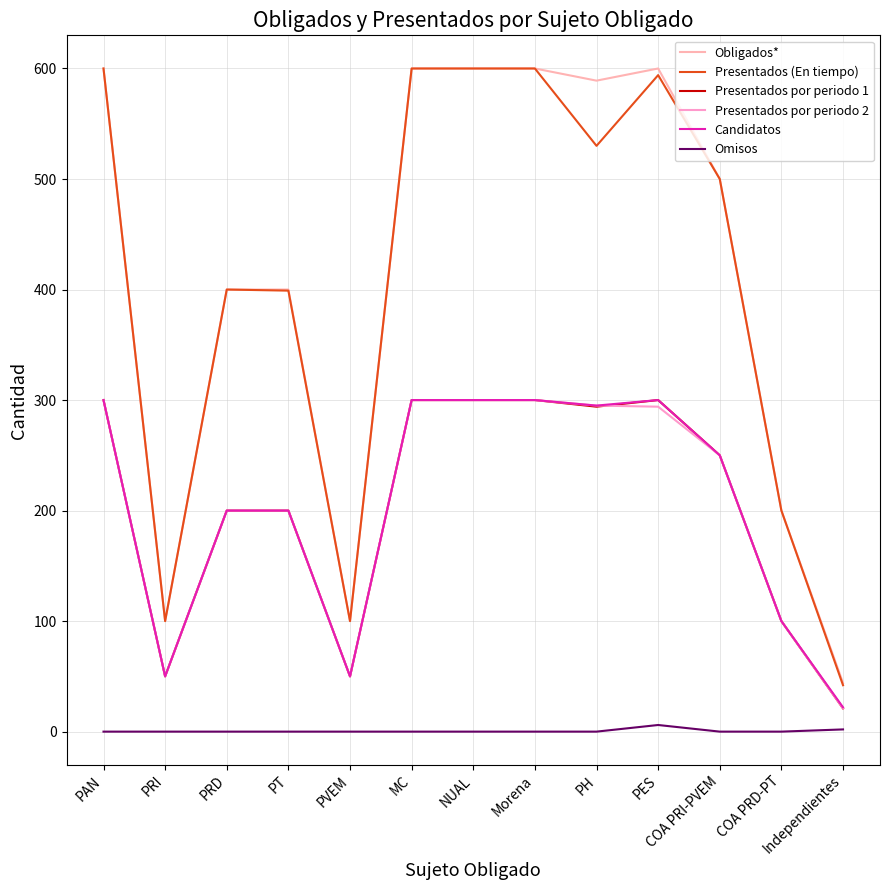

True or false: Obligados* has a value of 51 at PRI.

False